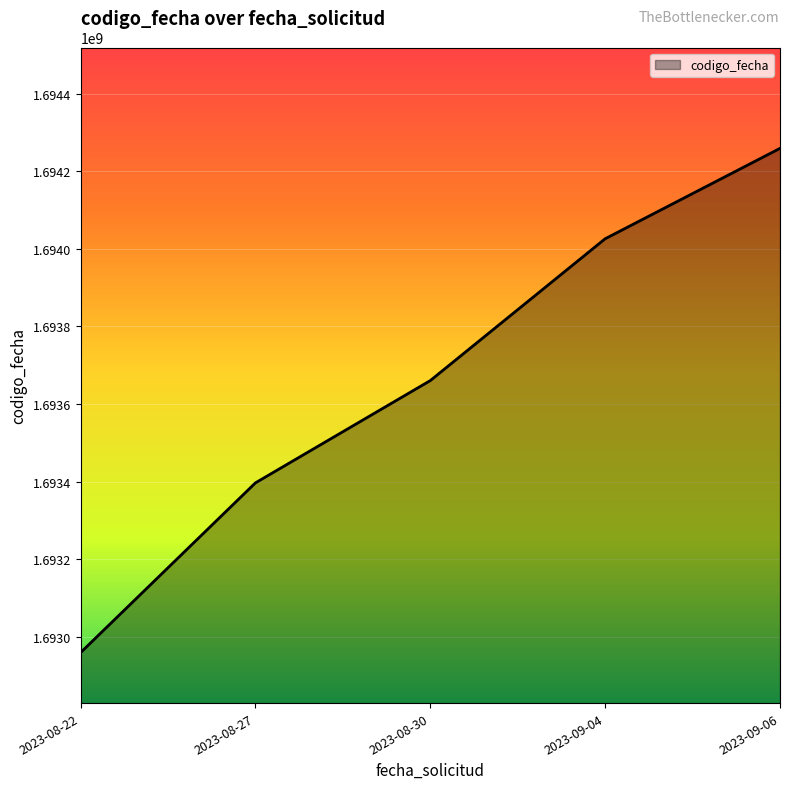

What is the approximate value at 2023-08-30, to the nearest 10?

1693660200